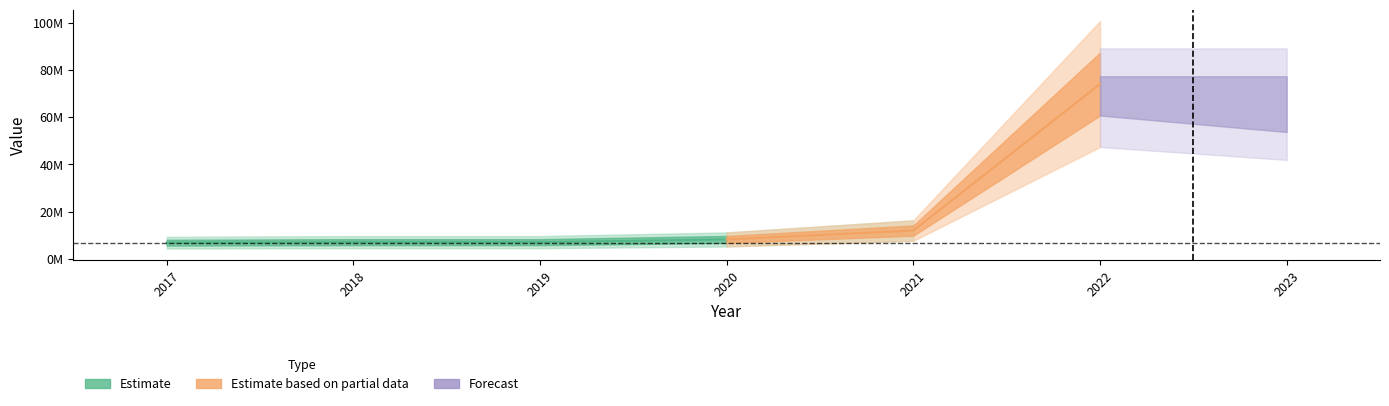

What is the value of the 6th point from the left?

74000000